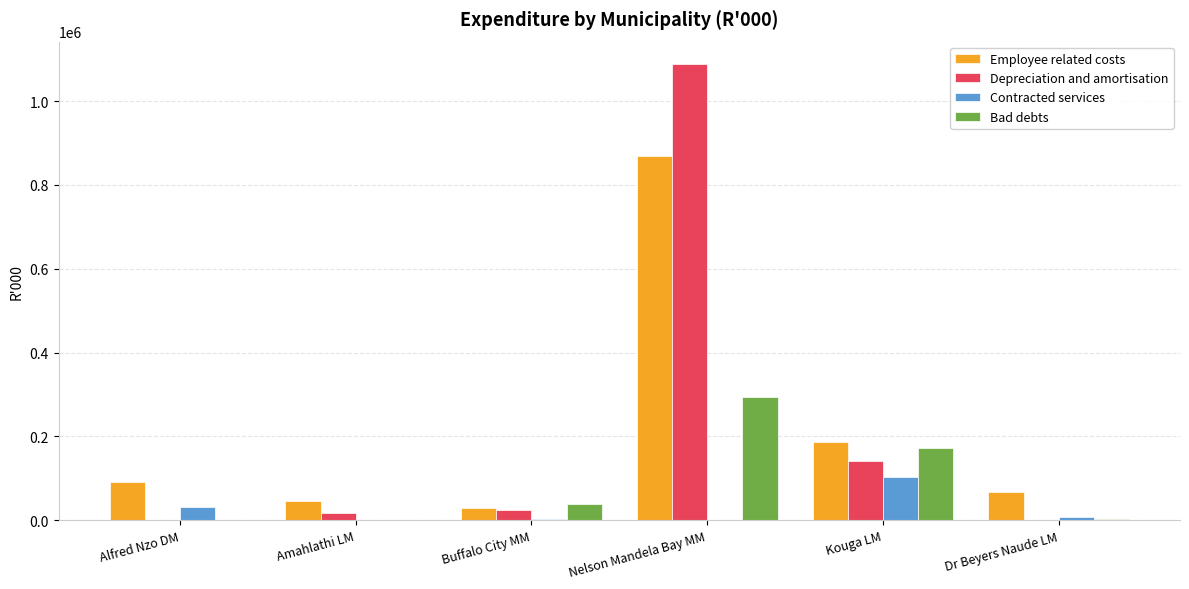

What value does the Employee related costs series have at Nelson Mandela Bay MM?

869290